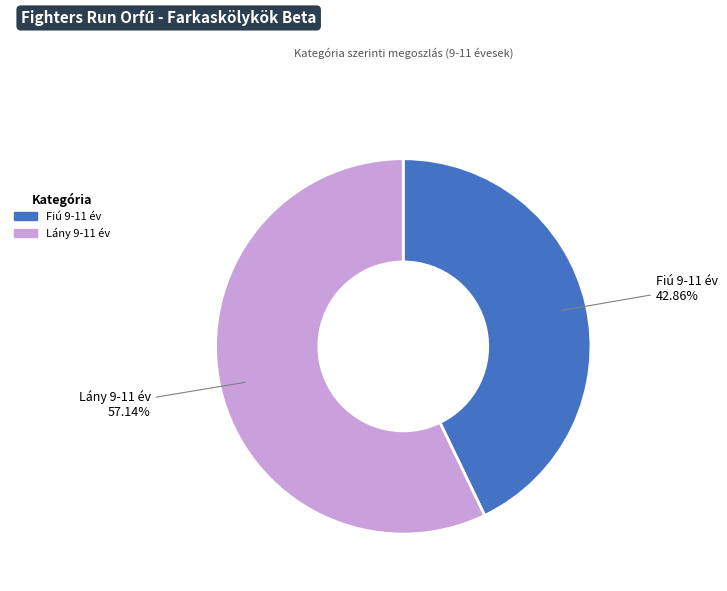

How many segments does this pie chart have?

2